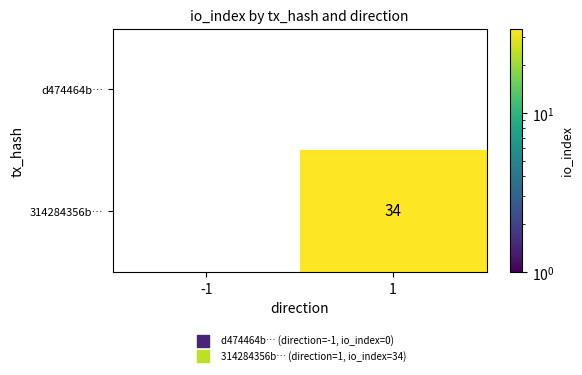

At which category does the chart reach its minimum across all series?

-1